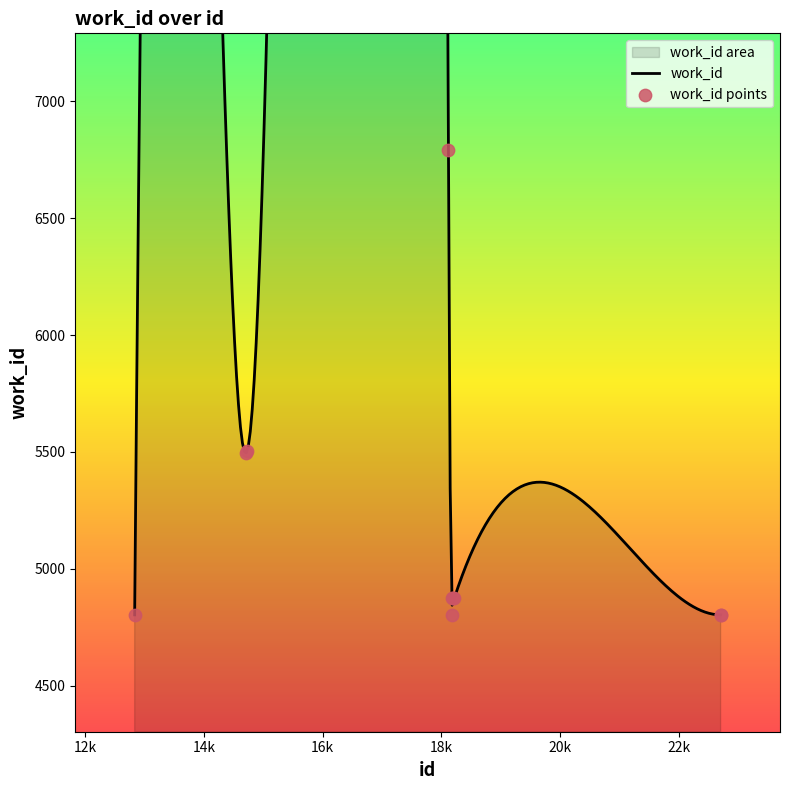

Which has a higher value, 22701 or 22700?

22701